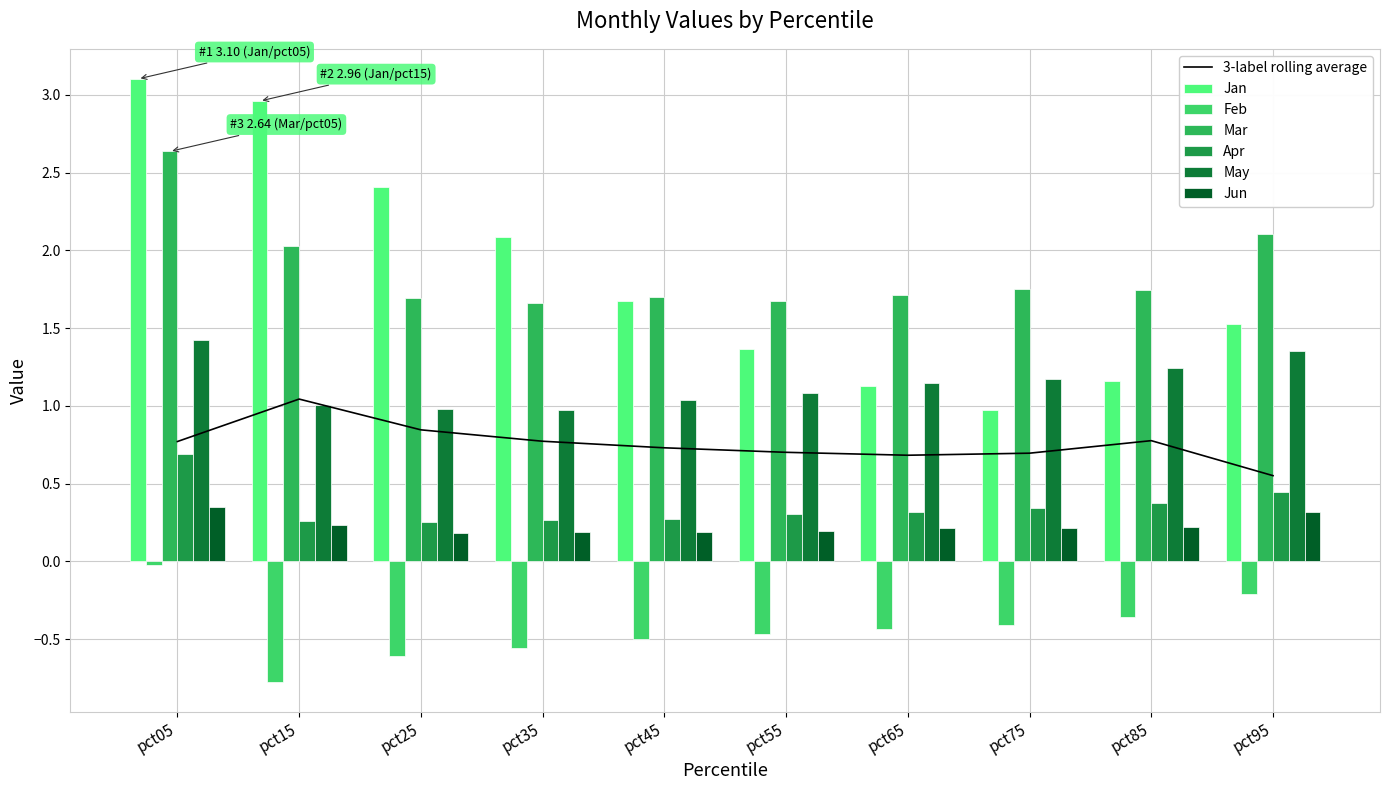

True or false: Mar has a value of 1.7 at pct25.

True